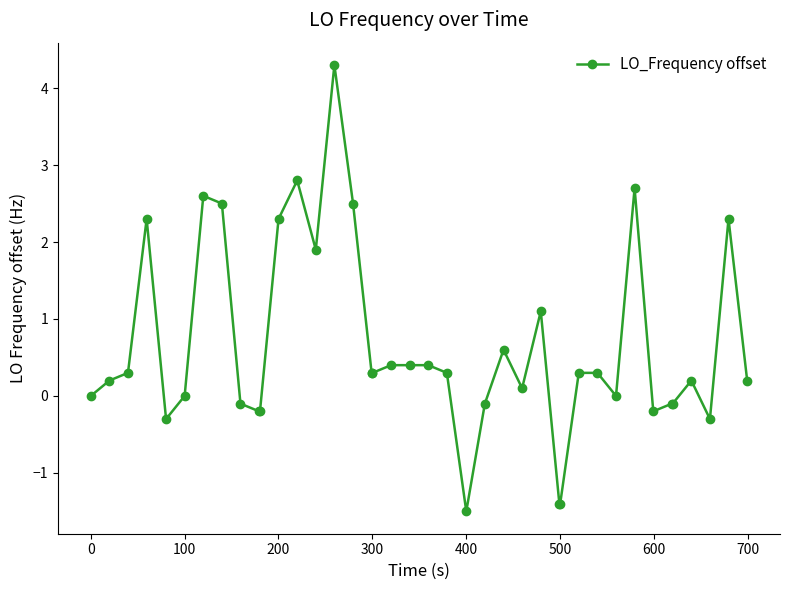

What is the maximum value shown in the chart?

4.3